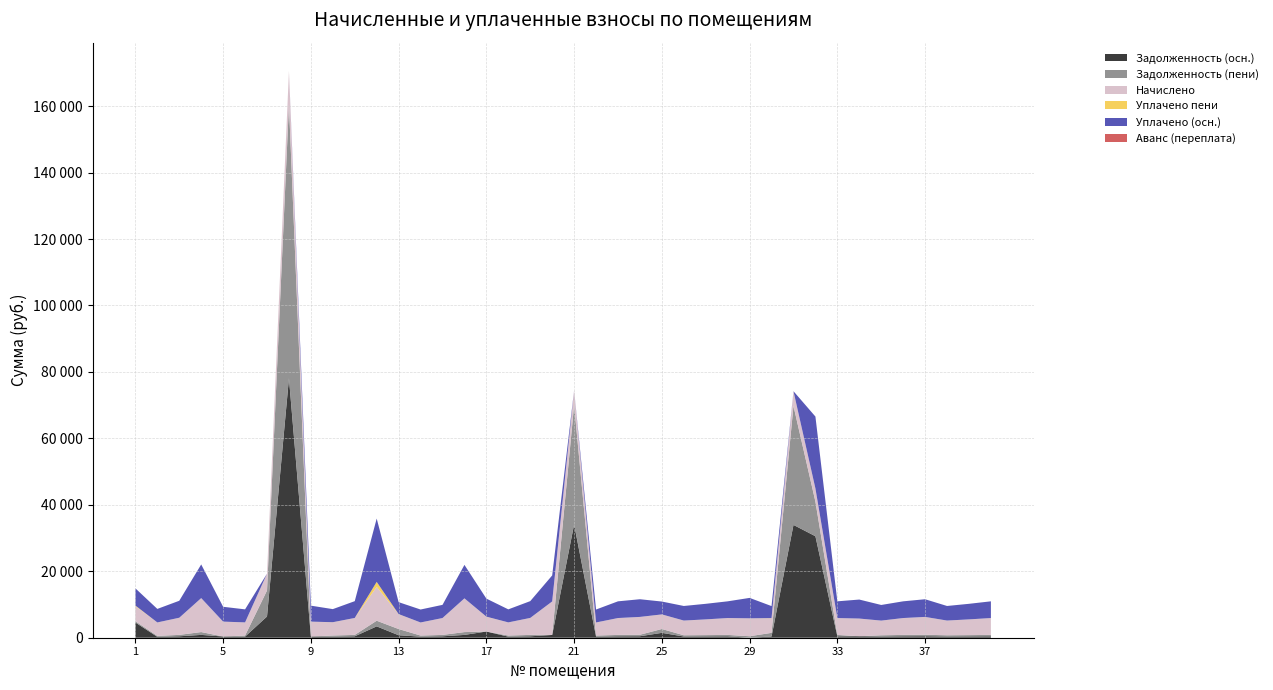

Reading left to right, extract all data points from this chart.

Задолженность (осн.): 4584.6	274.3	429.6	851.8	372.7	329.7	6385.2	78088.7	372.7	334.9	425.0	3418.6	744.2	327.8	423.7	847.4	1863.9	329.7	427.7	834.3	34082.9	327.8	423.1	447.4	1465.2	368.9	394.1	423.1	0.0	366.6	33950.9	30544.7	423.1	443.6	368.0	423.1	447.4	368.9	394.1	423.1
Задолженность (пени): 378.6	274.3	429.6	851.8	0.0	329.7	7819.8	82329.7	0.0	334.9	425.0	1699.9	1873.7	327.8	423.6	847.2	0.0	329.7	425.0	0.0	35933.9	327.8	423.1	447.4	1162.7	368.9	394.1	423.1	449.2	1099.5	35801.6	10420.4	423.1	0.0	368.0	423.1	447.4	368.9	394.1	423.1
Начислено: 4539.2	4046.0	5155.7	10221.7	4472.0	3956.4	5077.2	10143.2	4472.0	3978.8	5099.6	10199.3	4460.8	3934.0	5077.2	10154.4	4438.3	3956.4	5099.6	10076.0	4427.2	3934.0	5077.2	5368.7	4371.1	4427.2	4729.8	5077.2	5391.0	4393.6	4438.3	3967.7	5077.2	5323.8	4416.0	5077.2	5368.7	4427.2	4729.8	5077.2
Уплачено пени: 179.9	5.2	0.0	0.0	0.0	0.0	0.0	0.0	0.0	18.5	0.0	1485.2	34.8	1.1	0.0	0.0	40.4	0.0	6.9	9.3	0.0	0.0	0.0	0.0	18.4	3.0	0.0	0.0	2.7	40.5	0.0	0.0	1.0	0.0	0.9	0.0	0.0	3.0	0.0	0.0
Уплачено (осн.): 5177.5	4069.9	5109.2	10129.6	4464.5	3920.8	0.0	0.0	4804.4	3943.0	5053.7	19054.9	3592.2	3898.5	3966.8	10072.6	5427.9	3920.8	5053.7	7826.0	0.0	3898.5	5031.4	5320.3	3871.0	4387.3	4687.2	5031.4	6143.8	3621.7	0.0	21629.6	5031.4	5719.5	4704.4	5031.4	5320.3	4387.3	4687.2	5031.4
Аванс (переплата): 0.0	0.0	0.0	0.0	0.0	0.0	0.0	0.0	0.0	0.0	0.0	0.0	0.0	0.0	0.0	0.0	0.0	0.0	0.0	0.0	0.0	0.0	0.0	0.0	0.0	0.0	0.0	0.0	0.0	0.0	0.0	0.0	0.0	0.0	0.0	0.0	0.0	0.0	0.0	0.0